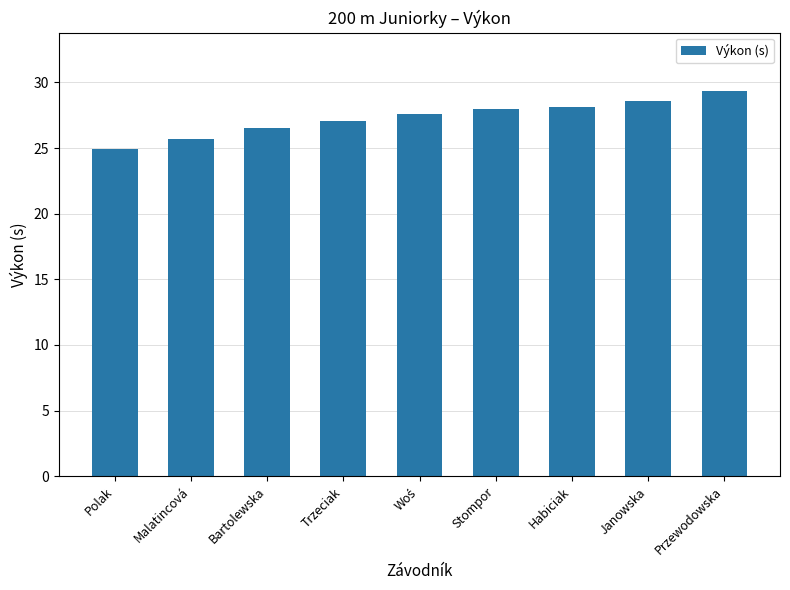

What is the difference between the values at Bartolewska and Malatincová?

0.9